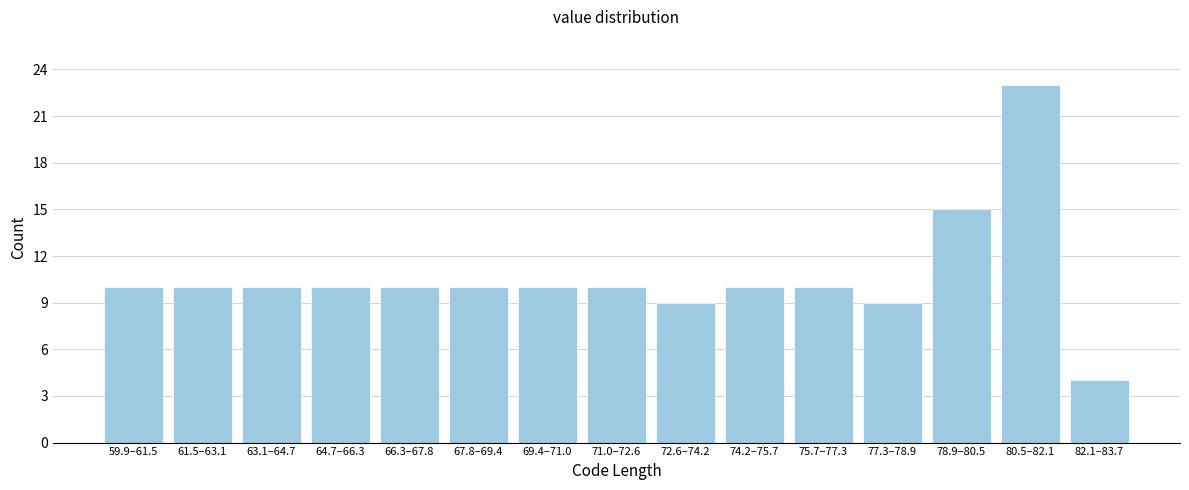

Reading left to right, what are all the values shown in this chart?

10	10	10	10	10	10	10	10	9	10	10	9	15	23	4